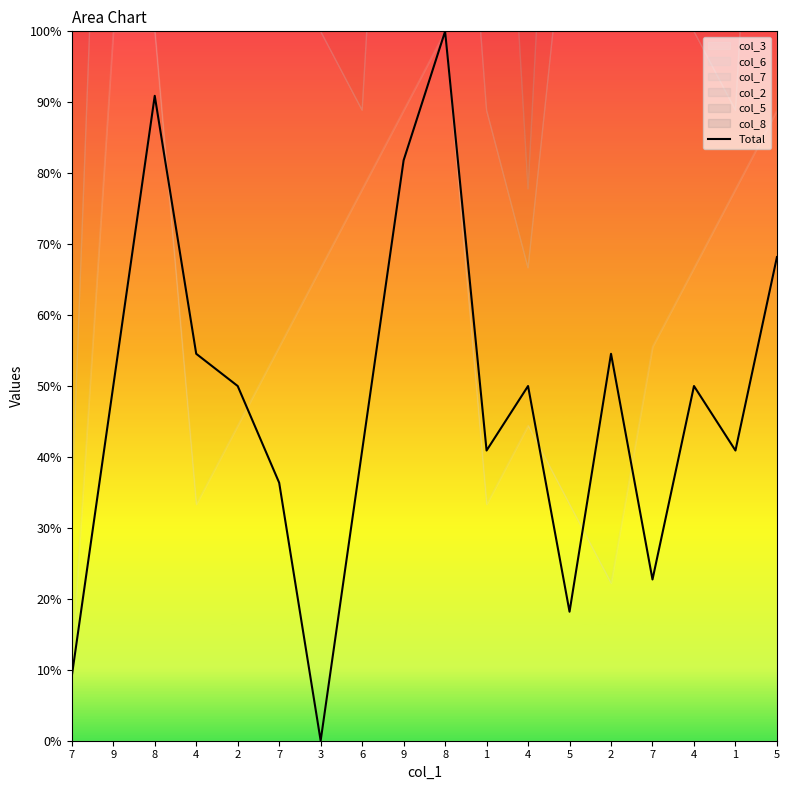

What is the sum of the values at 5 and 9?

9.0